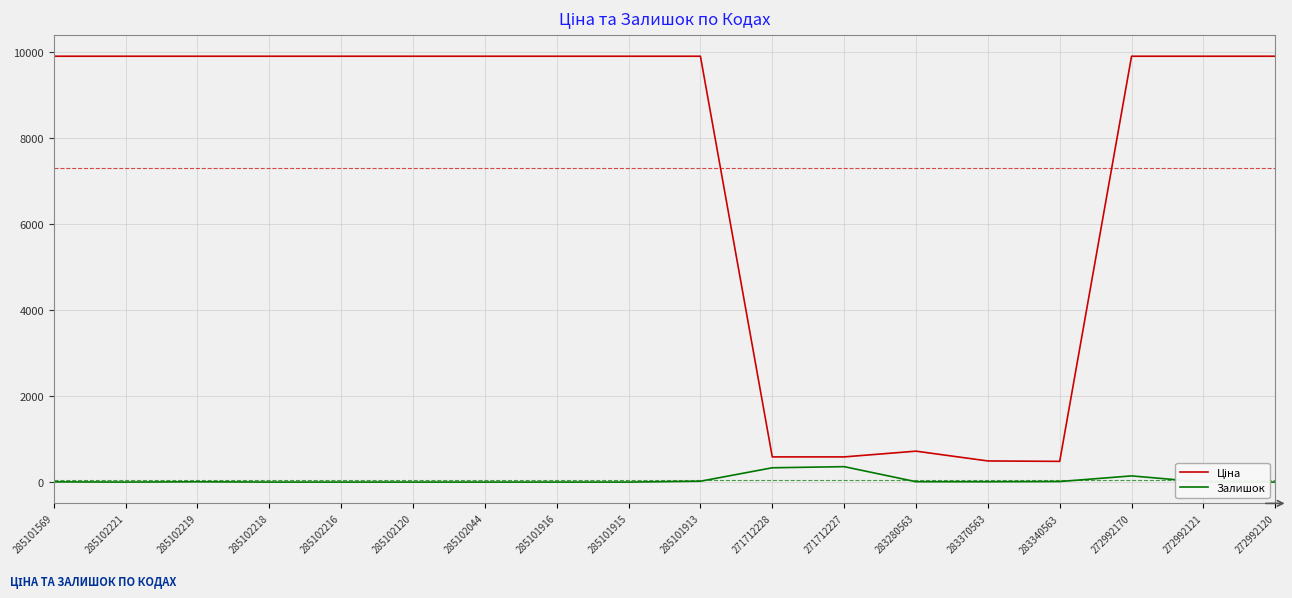

In Залишок, how many points are higher than both neighbors (excluding endpoints)?

3